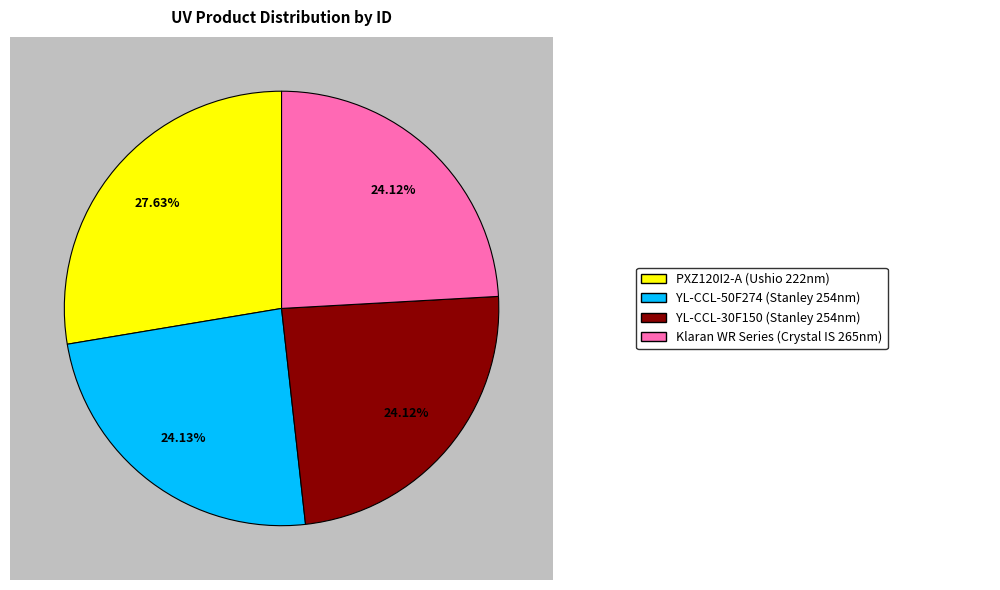

What is the largest slice in the pie chart?

PXZ120I2-A (Ushio 222nm)